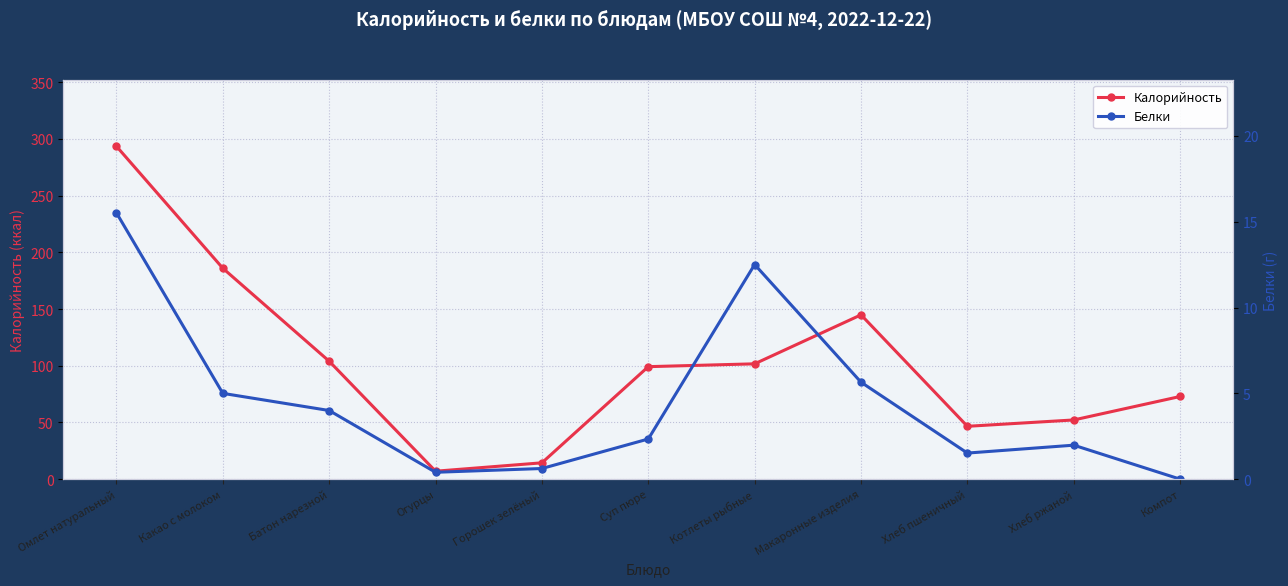

What is the value of the Калорийность point at the 3rd from the left?

104.0